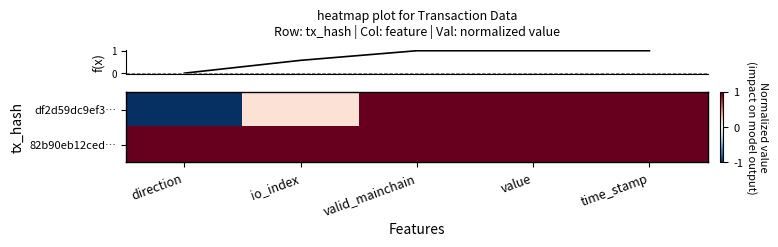

Which series has the largest total across all categories?

row_1